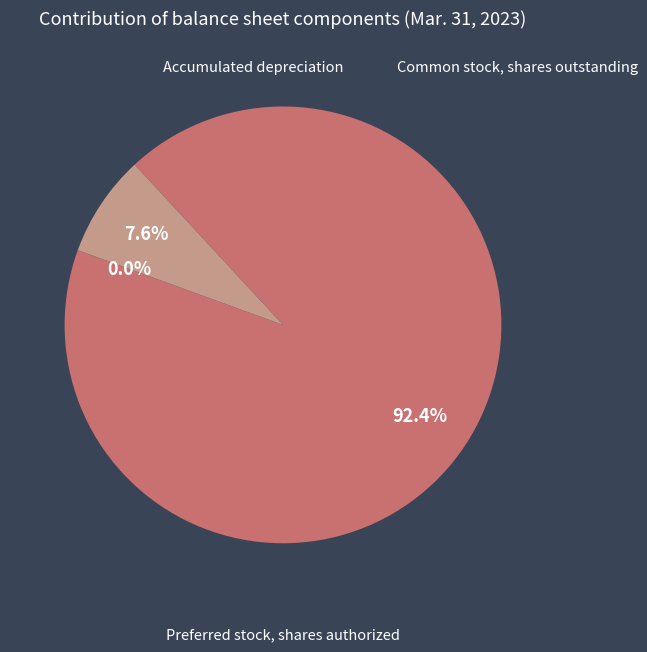

Does any single category account for the majority?

Yes